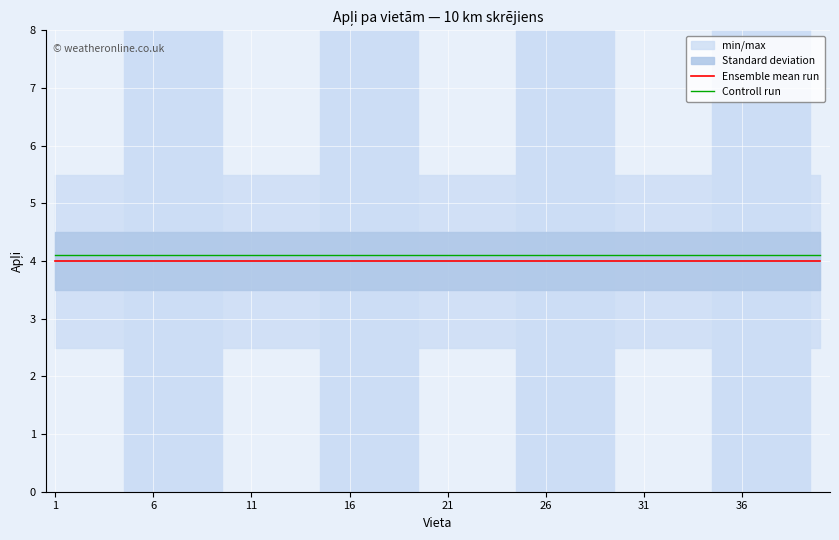

True or false: Controll run and Ensemble mean run cross at least once.

False